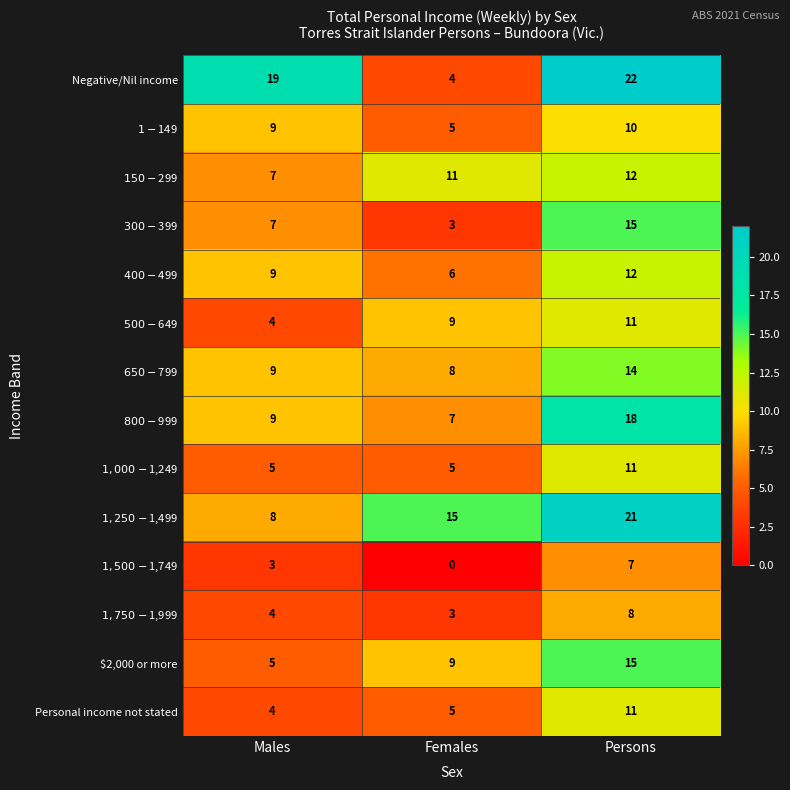

At how many categories does at least one series exceed 21?

1